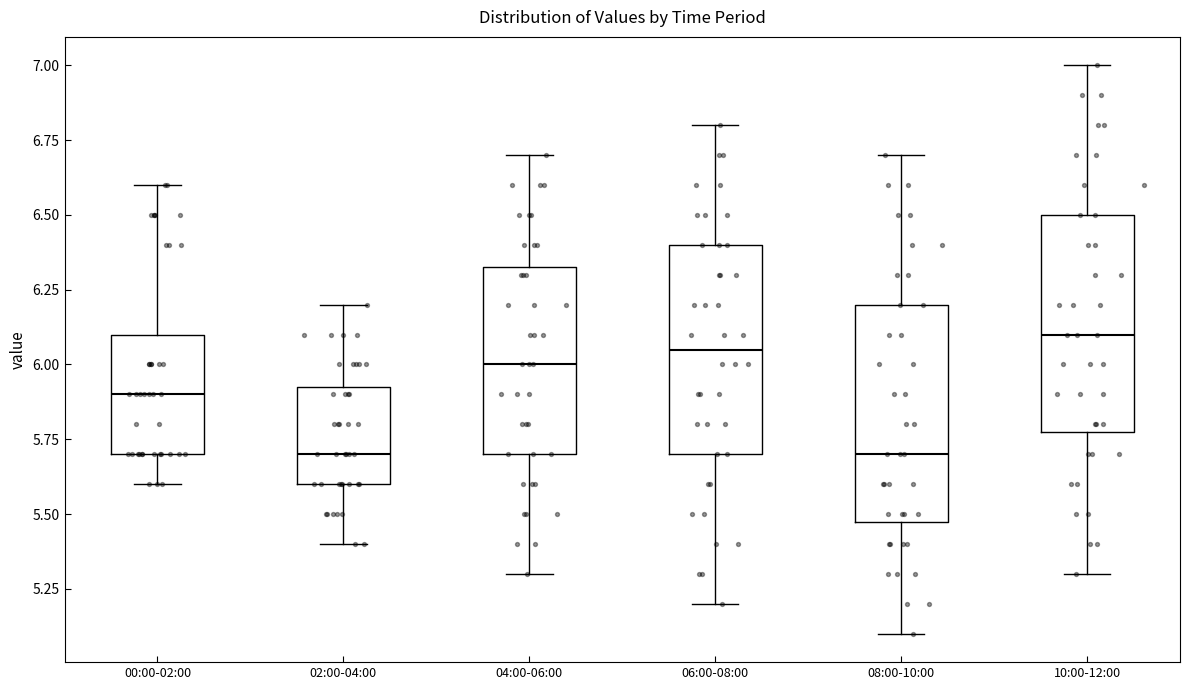

Reading left to right, read every box against the y-axis: the position of its median line, the range the box covers, and the ends of its whiskers. The values are not printed on the chart, so give them approximately, as read against the axis.

00:00-02:00: median 5.90, box 5.70 to 6.10, whiskers 5.60 to 6.60
02:00-04:00: median 5.70, box 5.60 to 5.95, whiskers 5.40 to 6.20
04:00-06:00: median 6.00, box 5.70 to 6.35, whiskers 5.30 to 6.70
06:00-08:00: median 6.05, box 5.70 to 6.40, whiskers 5.20 to 6.80
08:00-10:00: median 5.70, box 5.50 to 6.20, whiskers 5.10 to 6.70
10:00-12:00: median 6.10, box 5.80 to 6.50, whiskers 5.30 to 7.00